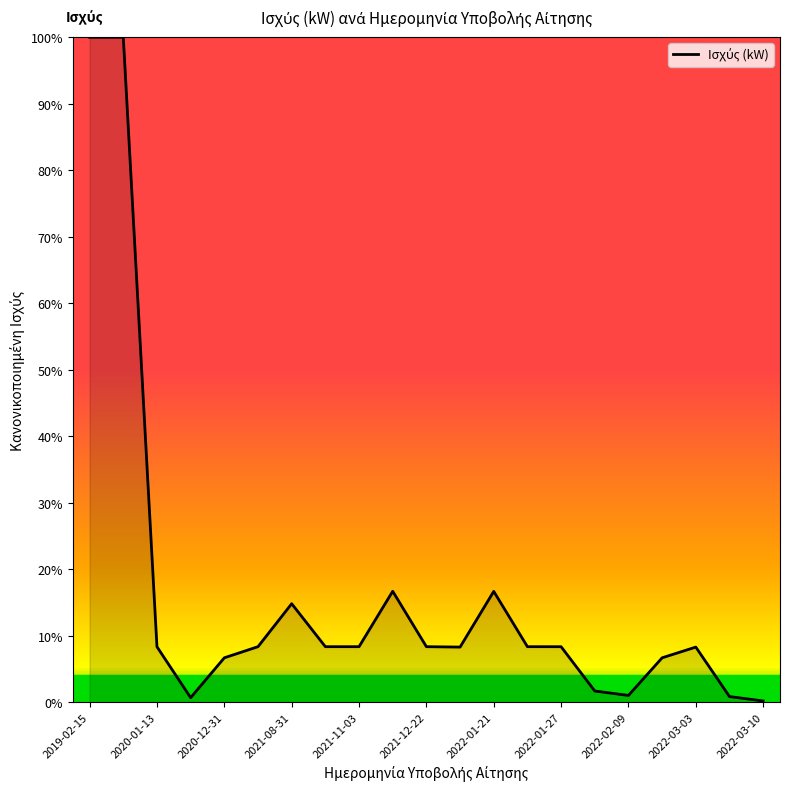

What is the difference between the maximum and minimum values?

99.8